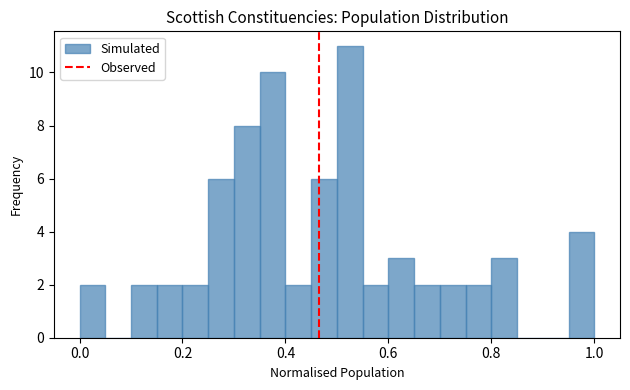

Around what value on the x-axis is the tallest bar? Give the approximate position of its centre, as read against the axis.

0.52